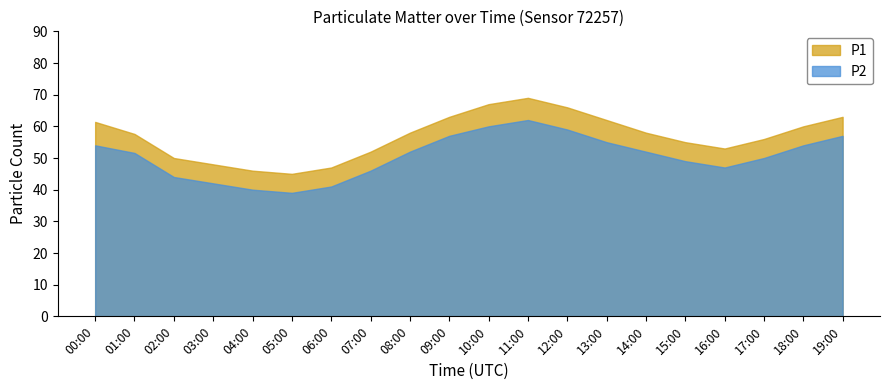

The P1 series shows 93 at 01:00. True or false?

False